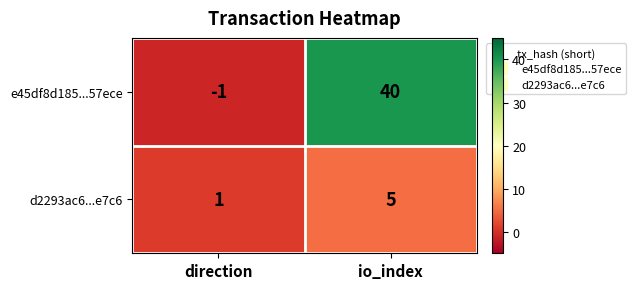

Rank the series by their maximum value, from lowest to highest.

d2293ac6...e7c6, e45df8d185...57ece